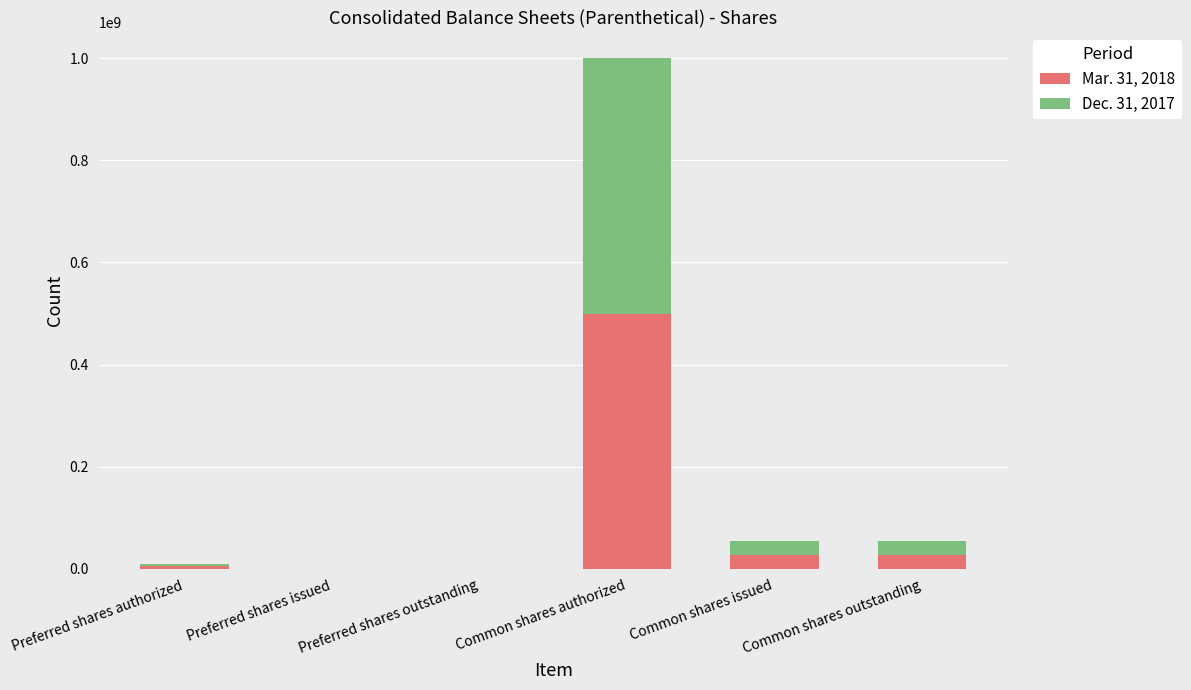

The Mar. 31, 2018 series shows 27527738 at Common shares outstanding. True or false?

True